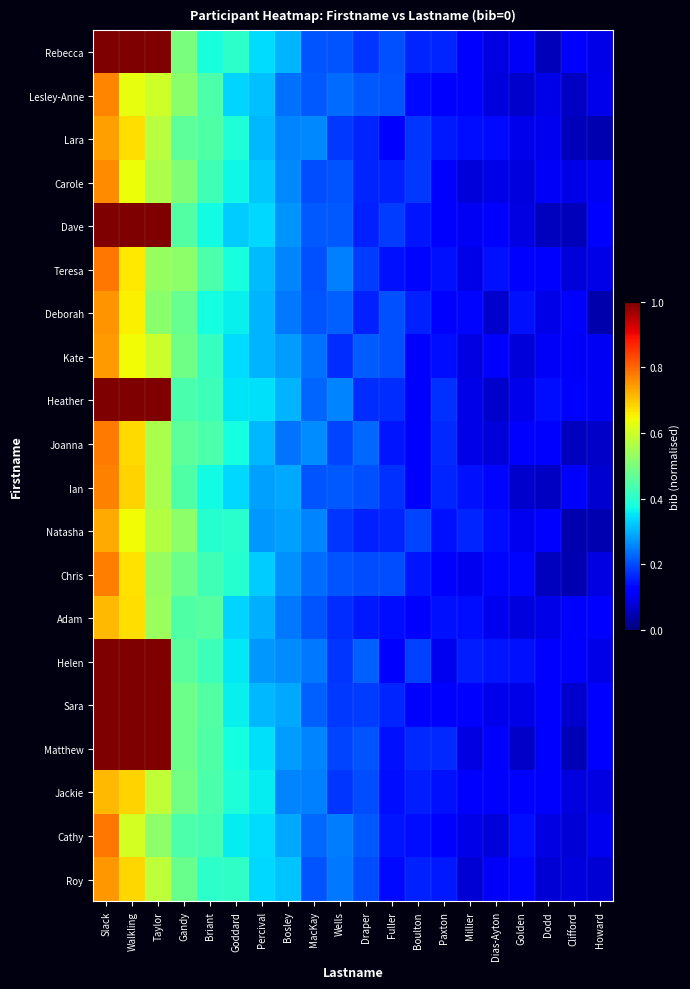

Which label corresponds to the smallest value in the chart?

Howard